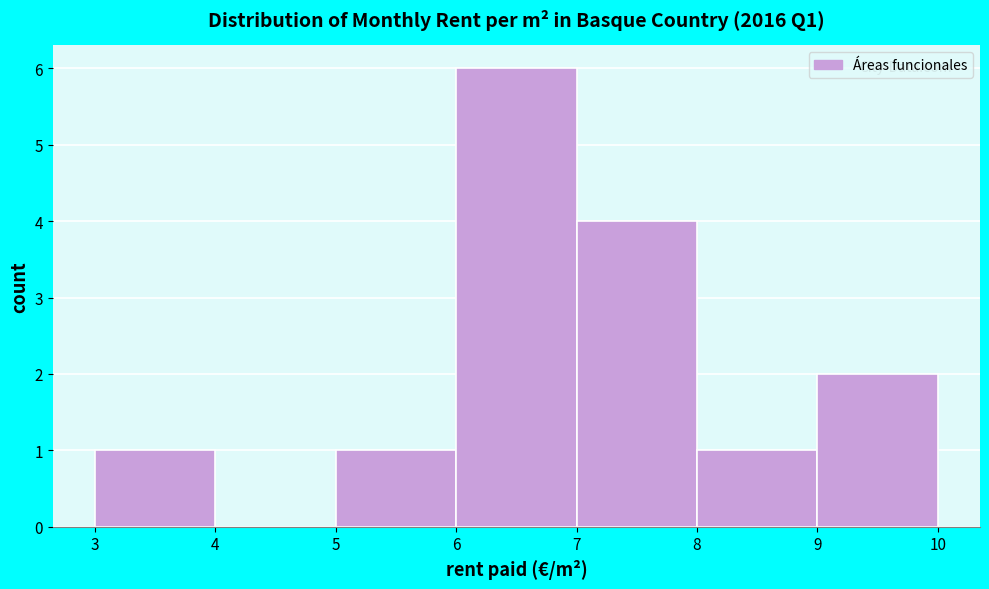

Which range on the x-axis has the tallest bar?

6 to 7